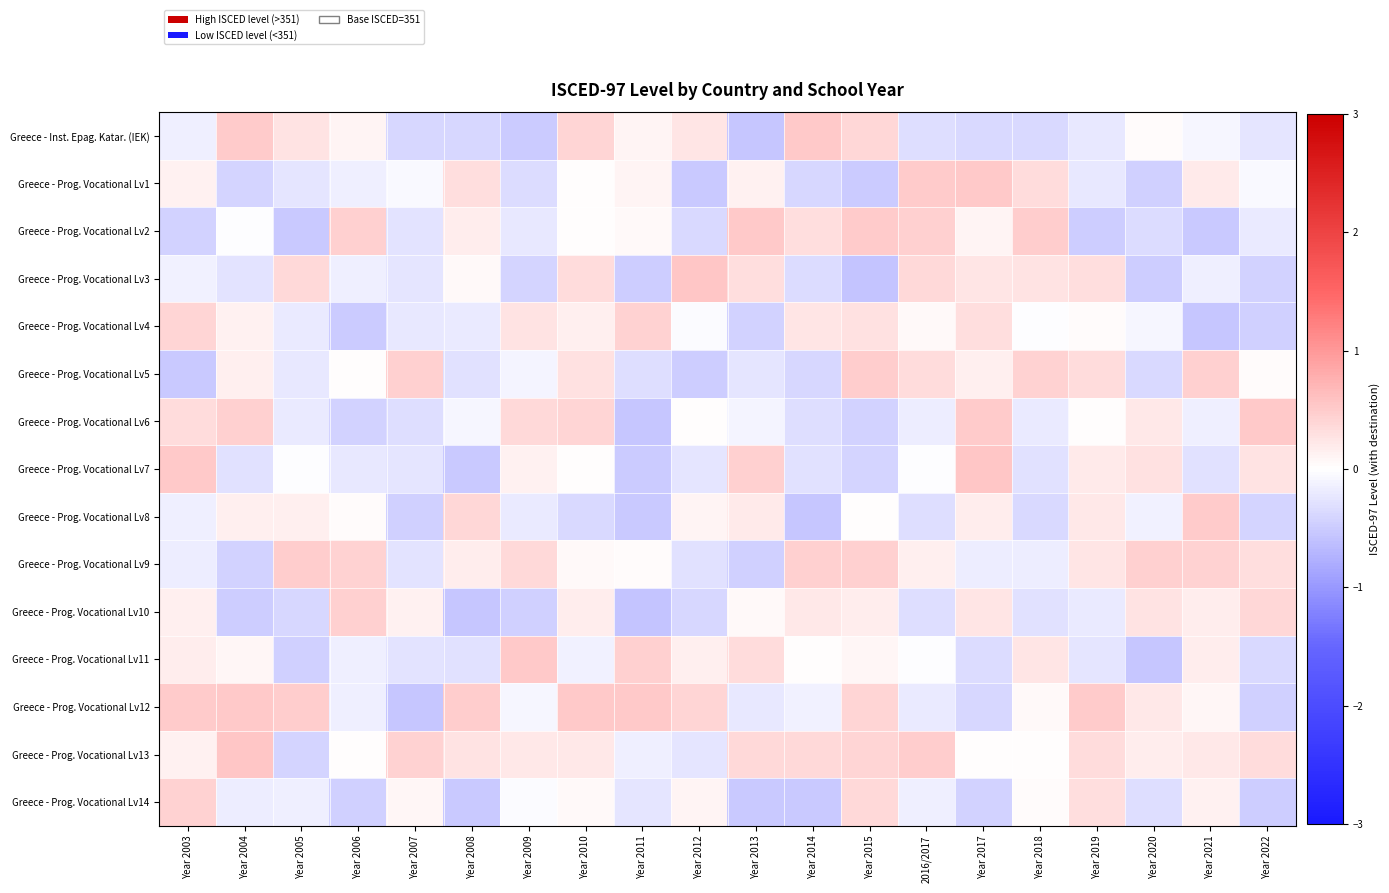

At which category is the sum across all series the highest?

Year 2010